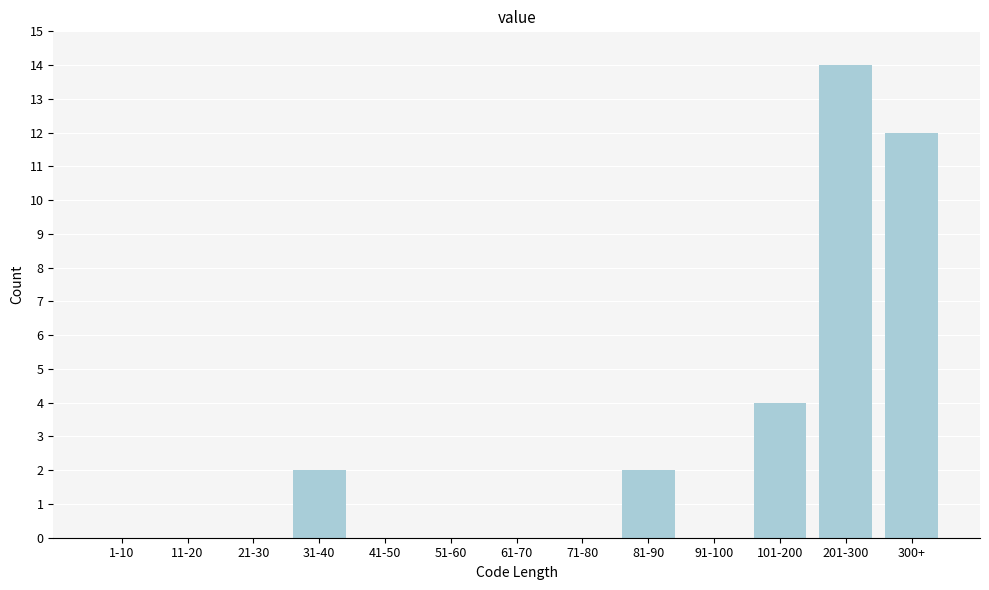

Reading left to right, extract all data points from this chart.

1-10=0	11-20=0	21-30=0	31-40=2	41-50=0	51-60=0	61-70=0	71-80=0	81-90=2	91-100=0	101-200=4	201-300=14	300+=12